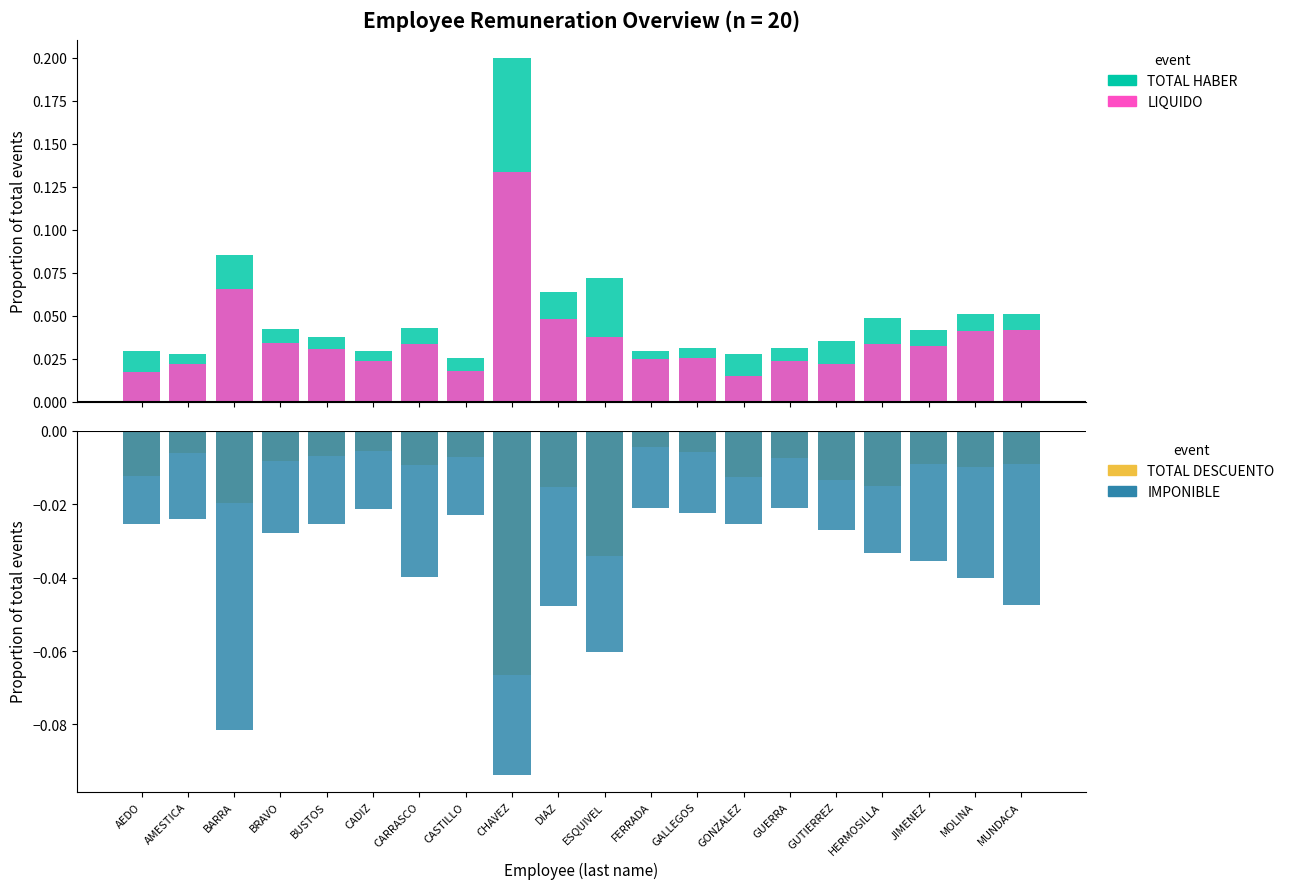

What is the label of the 19th bar from the left?

MOLINA